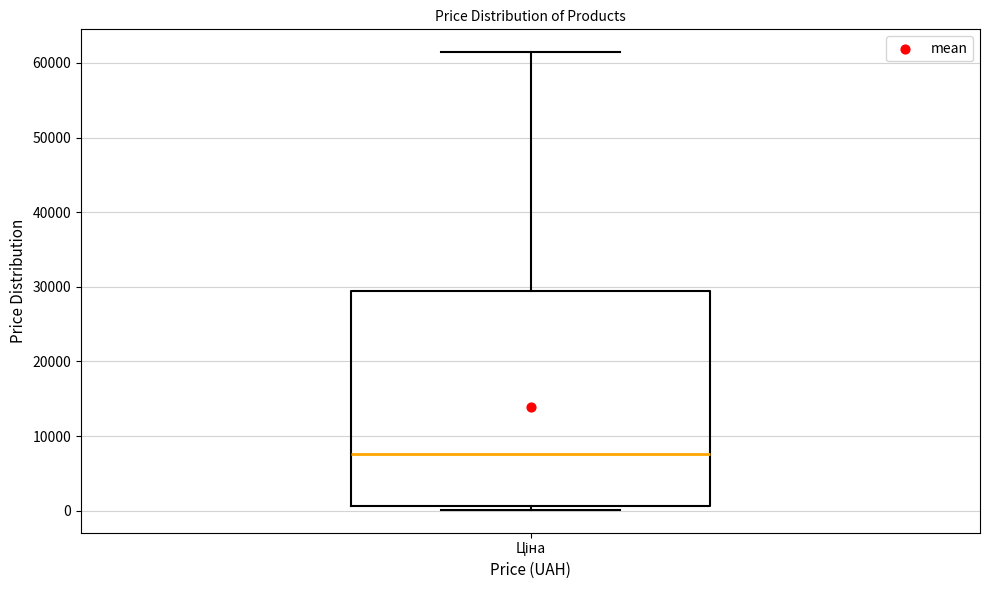

Read this box plot against the y-axis: the position of the median line, the range covered by the box, and the ends of both whiskers. The values are not printed on the chart, so give them approximately, as read against the axis.

median 8000, box 1000 to 29000, whiskers 0 to 61000